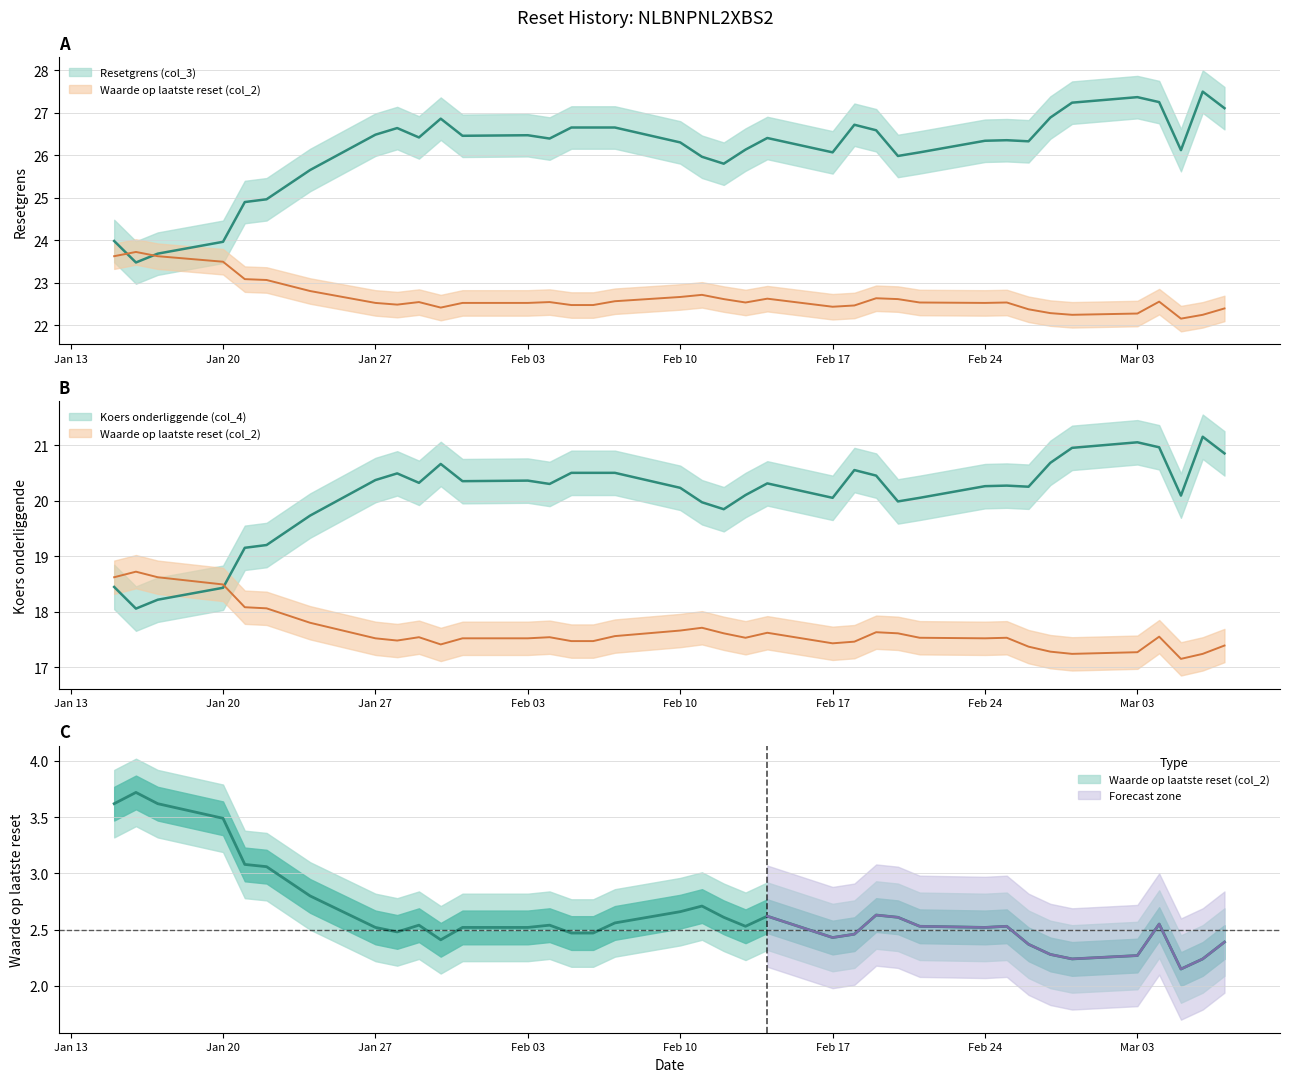

In Waarde op laatste reset (col_2), how many points are lower than both neighbors (excluding endpoints)?

7